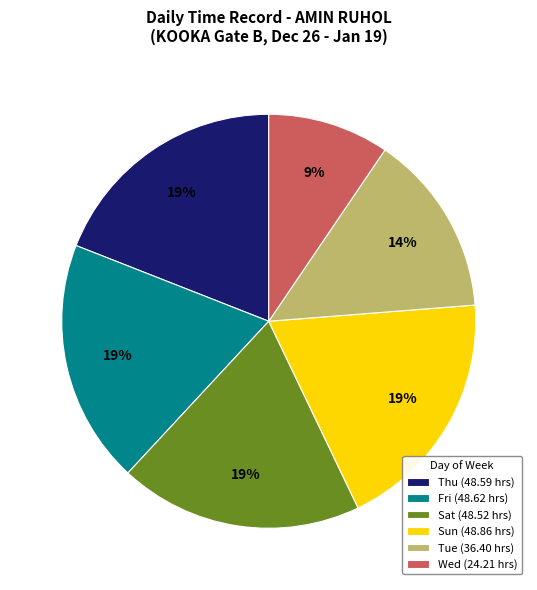

To the nearest percent, what portion does Tue (36.40 hrs) represent?

14%